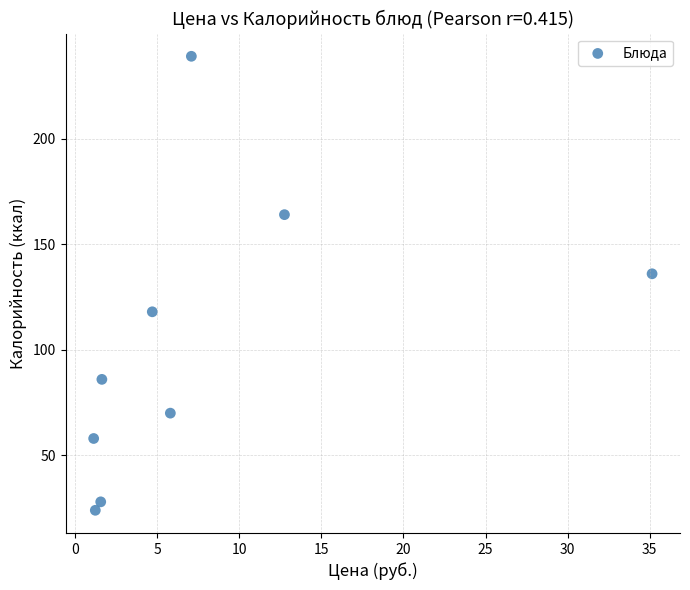

What Y value in the scatter plot is closest to 131?

136